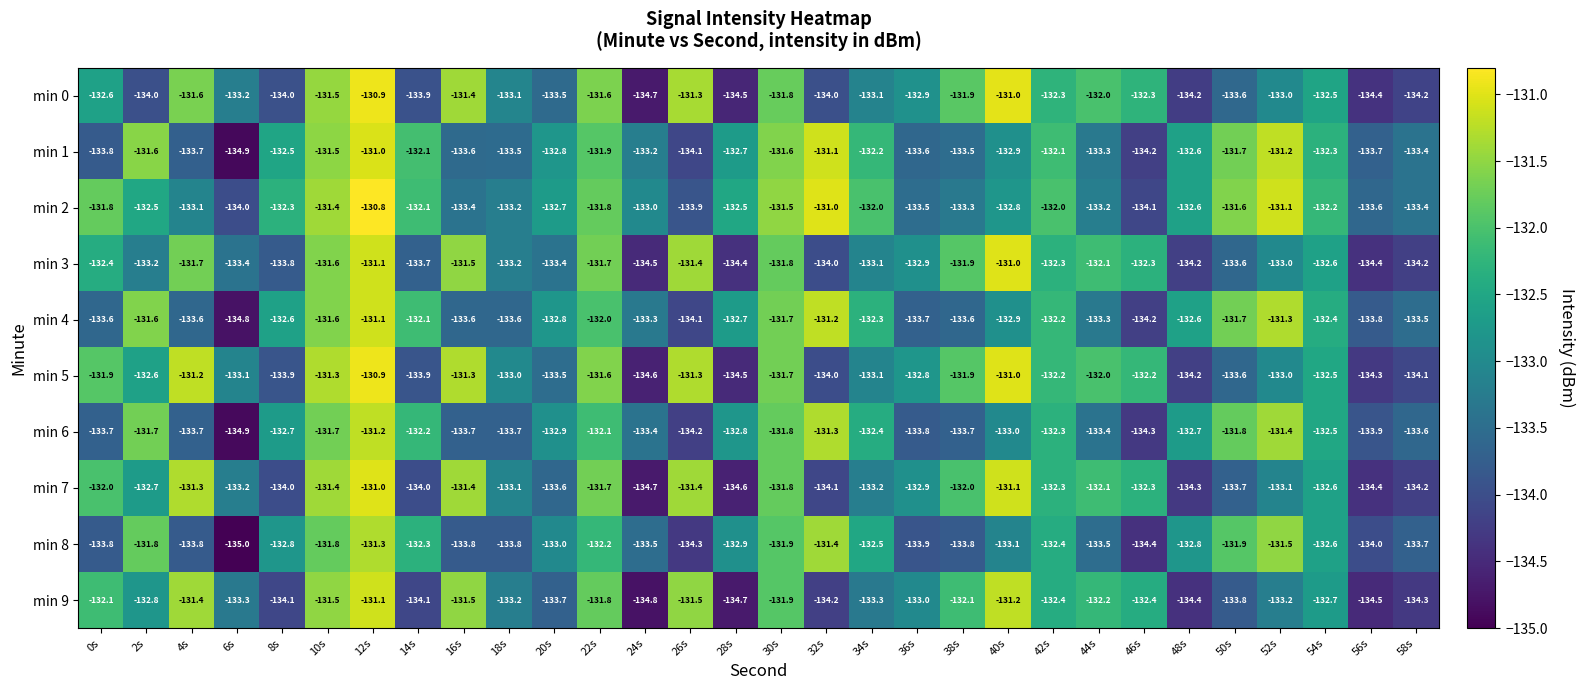

The min 9 series shows -52.6 at 4s. True or false?

False